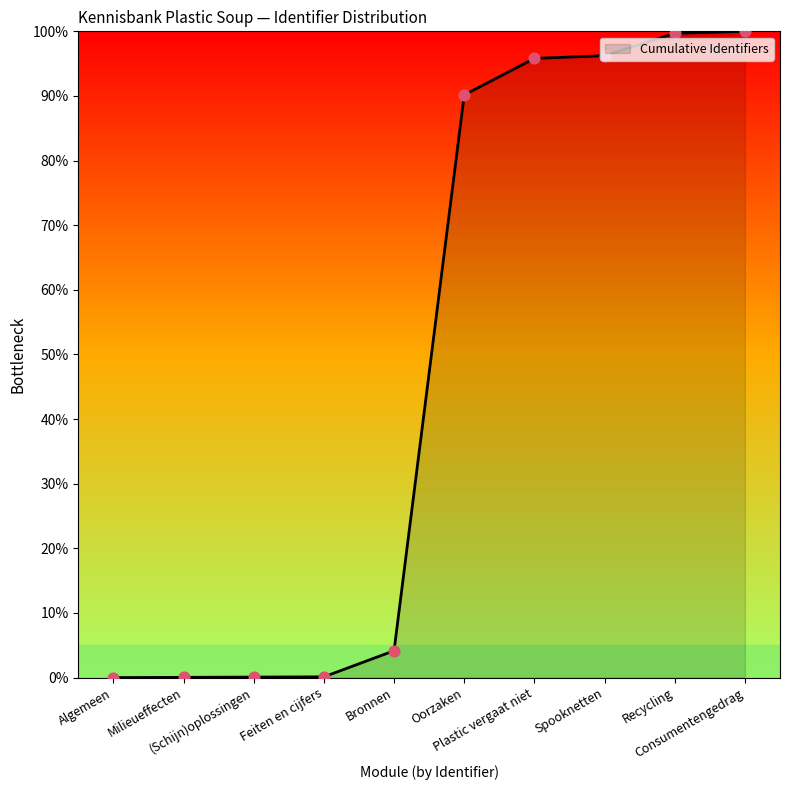

What is the change in value from Feiten en cijfers to Bronnen?

+4.0